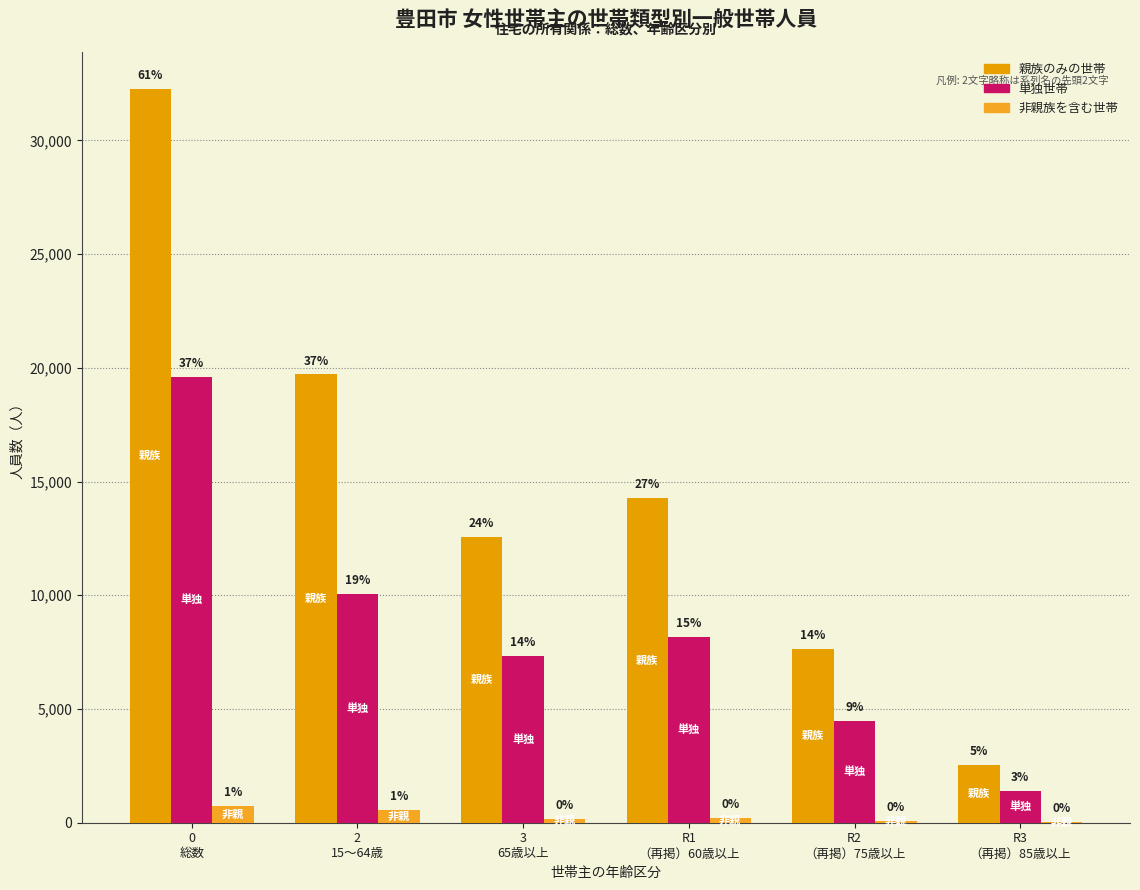

How many groups of bars are there?

6